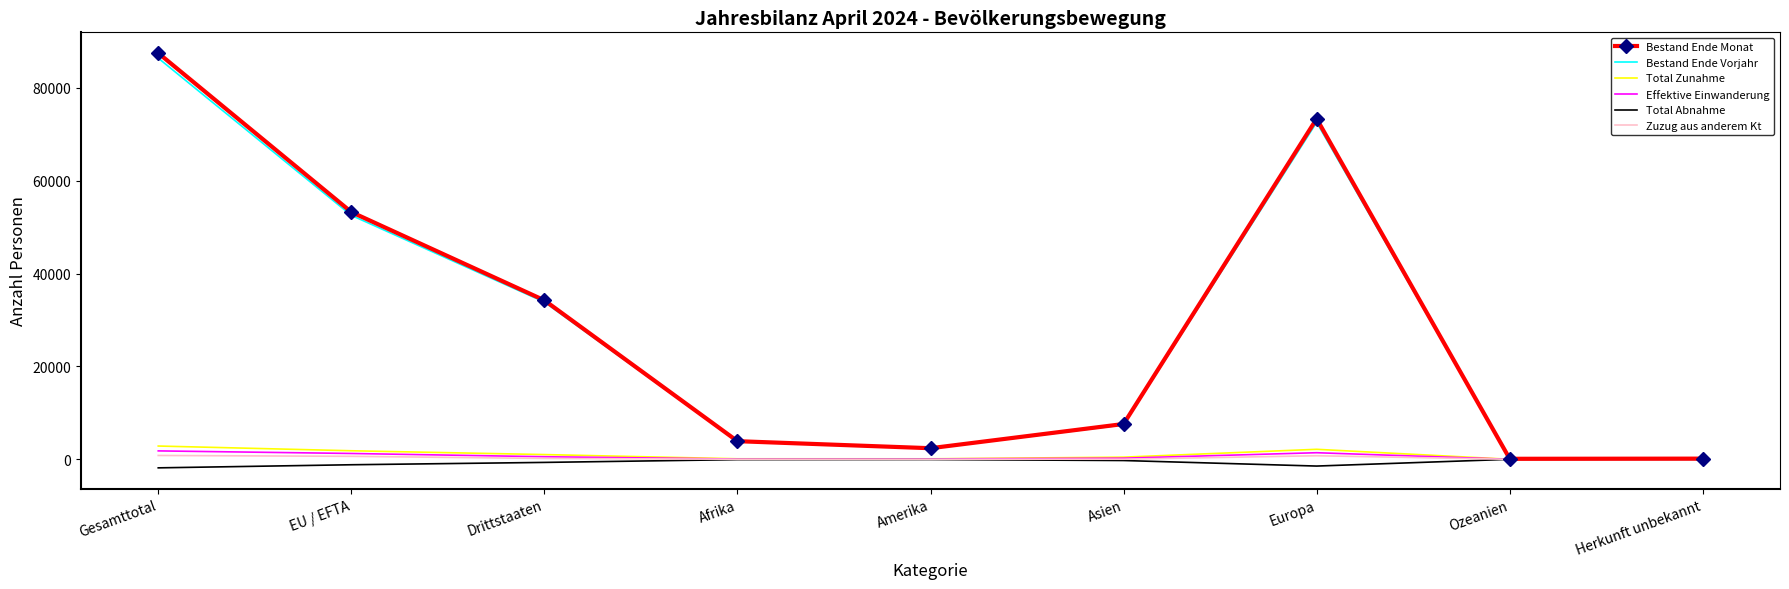

Which series changed the most between Gesamttotal and Asien?

Bestand Ende Monat